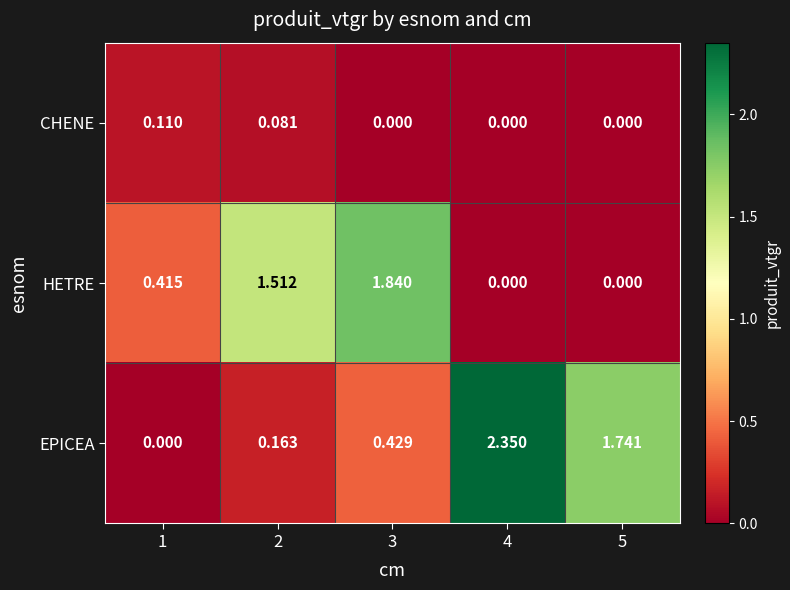

Which series has the widest spread of values?

EPICEA